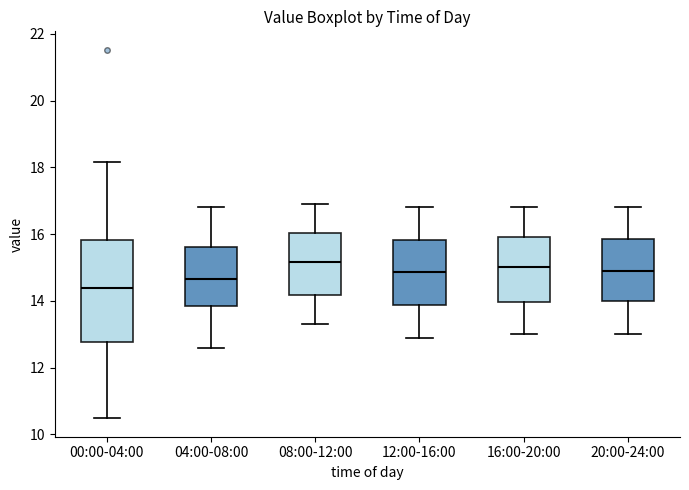

Which box is the tallest, from its lower edge to its upper edge?

00:00-04:00